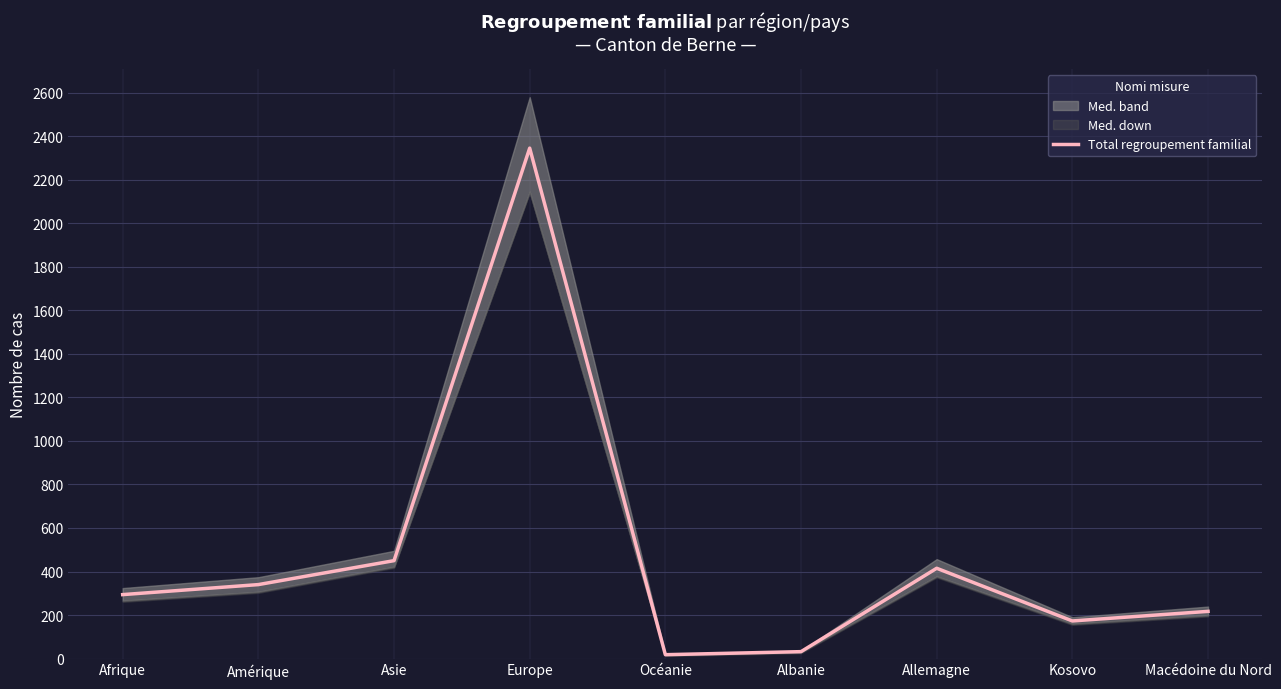

What is the difference between the maximum and minimum values?

2327